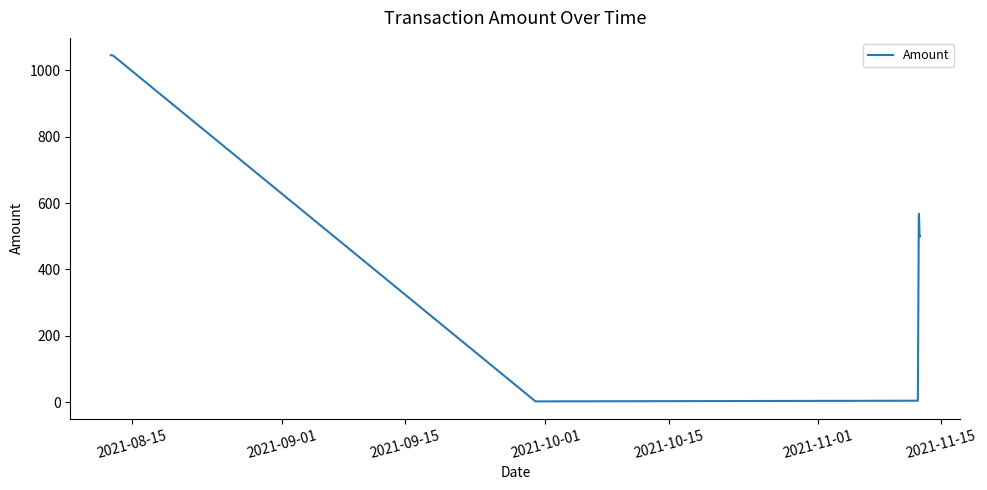

What is the greatest value displayed?

1045.7